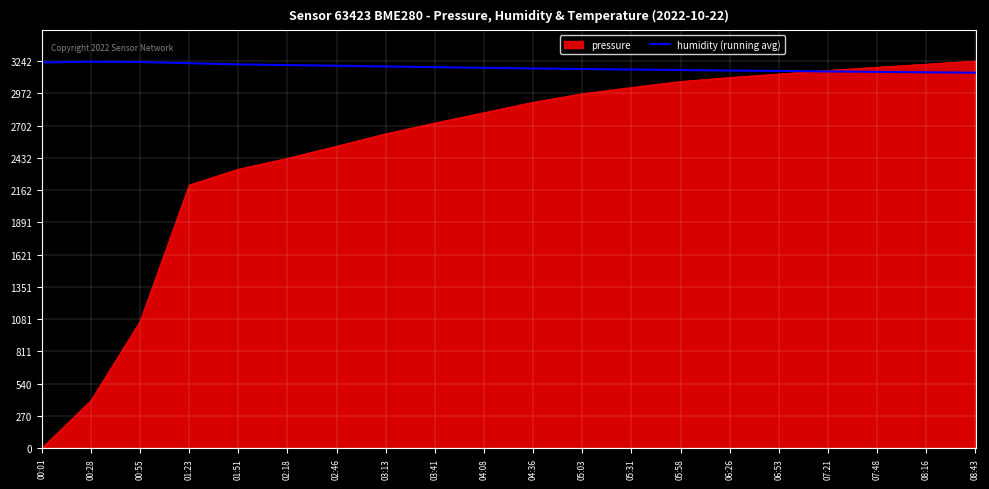

What is the greatest value displayed?

3242.7